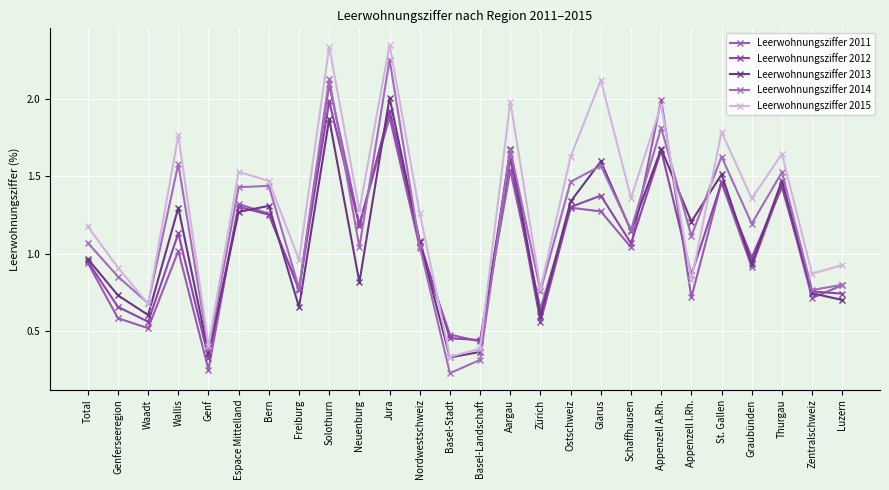

Count the number of categories in the chart.

26